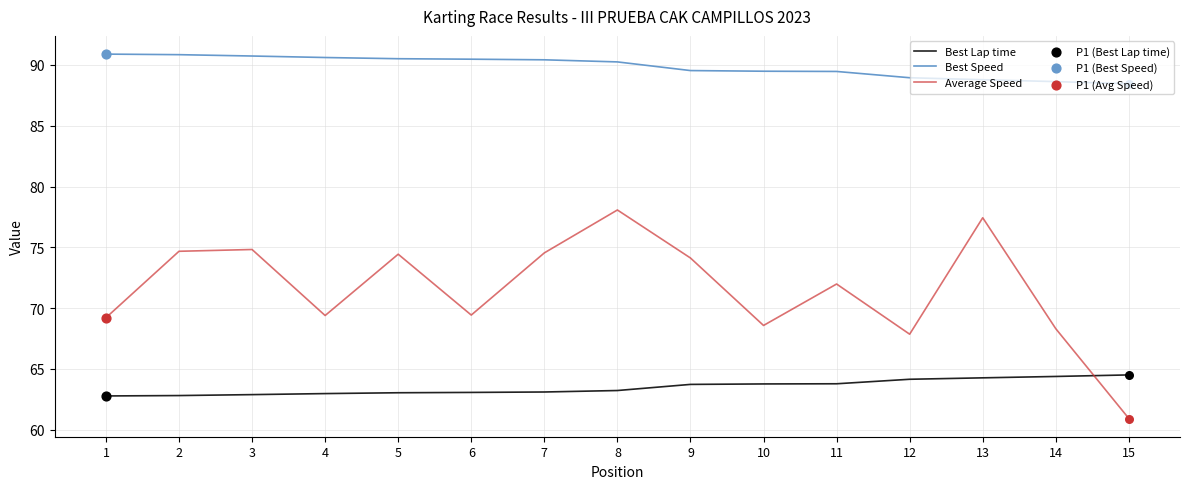

What is the spread (max minus min) of values at 4?

27.6